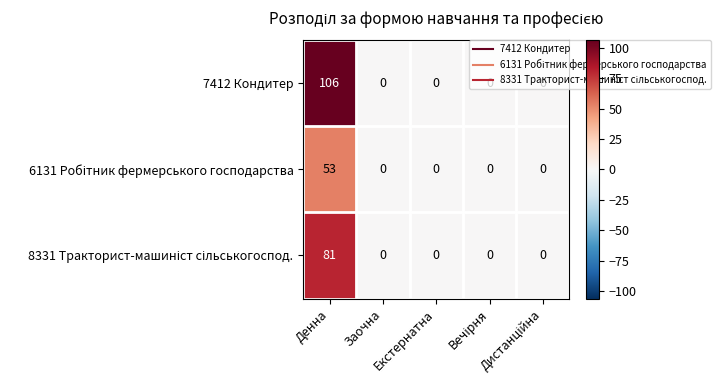

Which series has the largest range (max minus min)?

7412 Кондитер